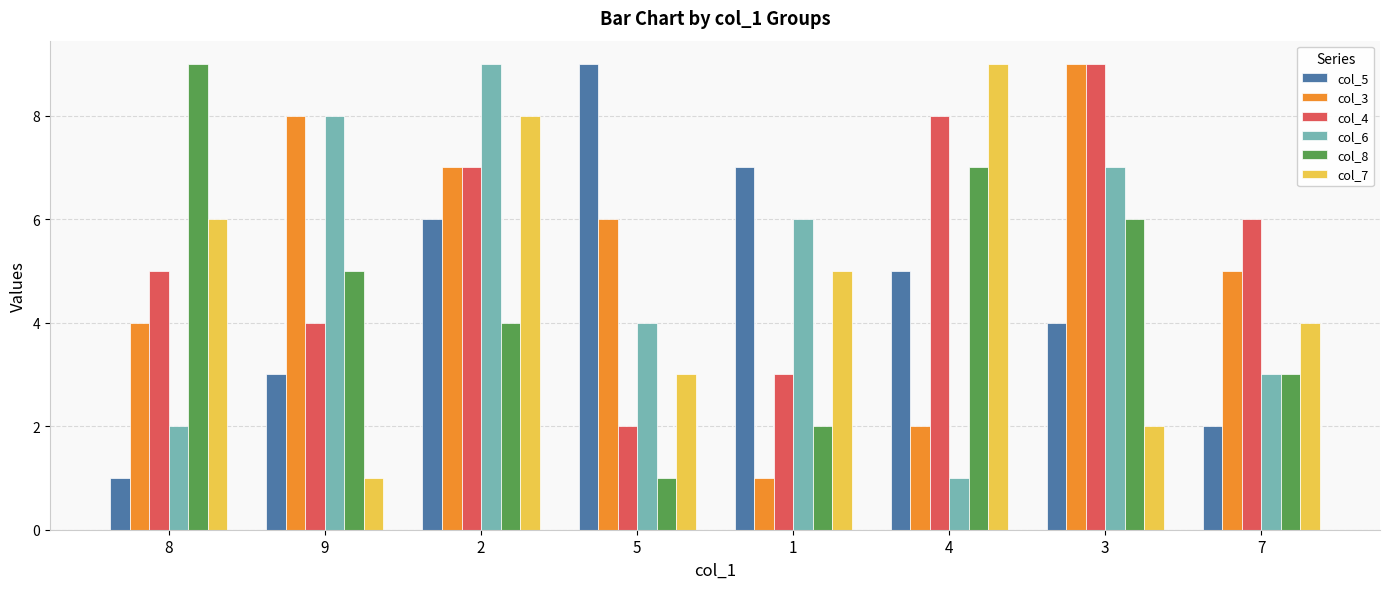

Reading left to right, what are all the values shown in this chart?

col_5: 1	3	6	9	7	5	4	2
col_3: 4	8	7	6	1	2	9	5
col_4: 5	4	7	2	3	8	9	6
col_6: 2	8	9	4	6	1	7	3
col_8: 9	5	4	1	2	7	6	3
col_7: 6	1	8	3	5	9	2	4